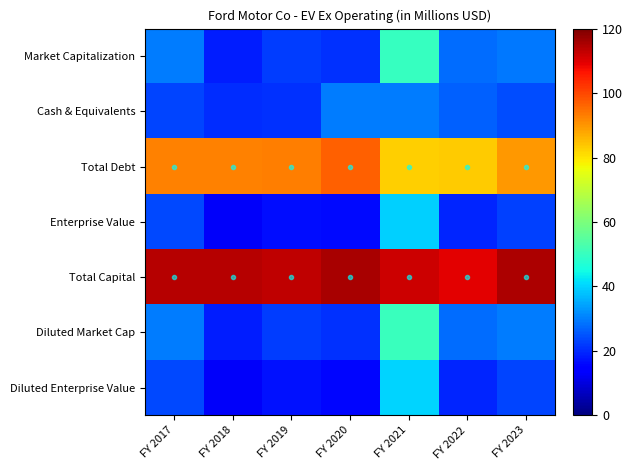

How many data points does each series have?

7